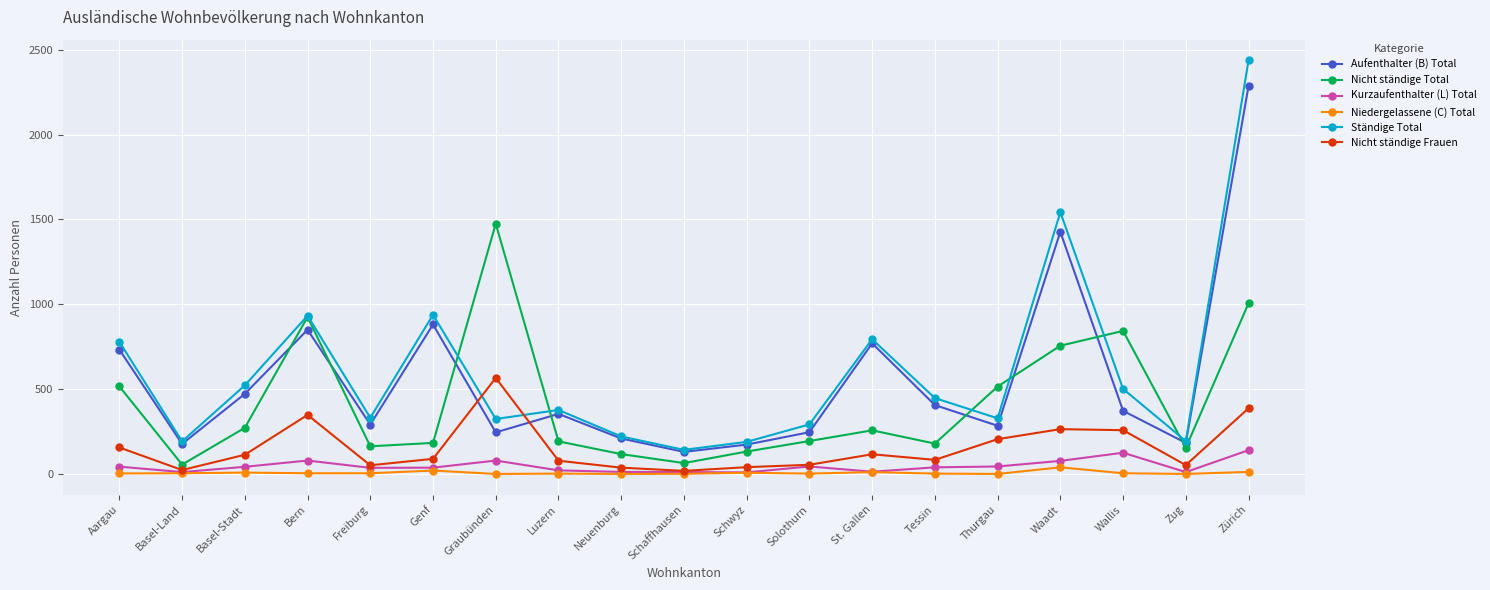

What is the spread (max minus min) of values at Luzern?

375